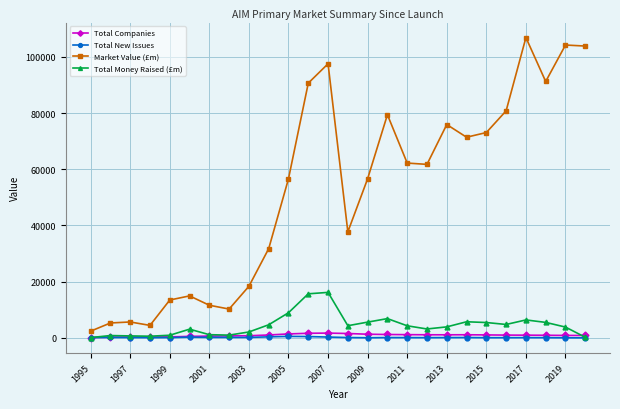

What is the value of the Market Value (£m) point at the 4th from the left?

4437.9